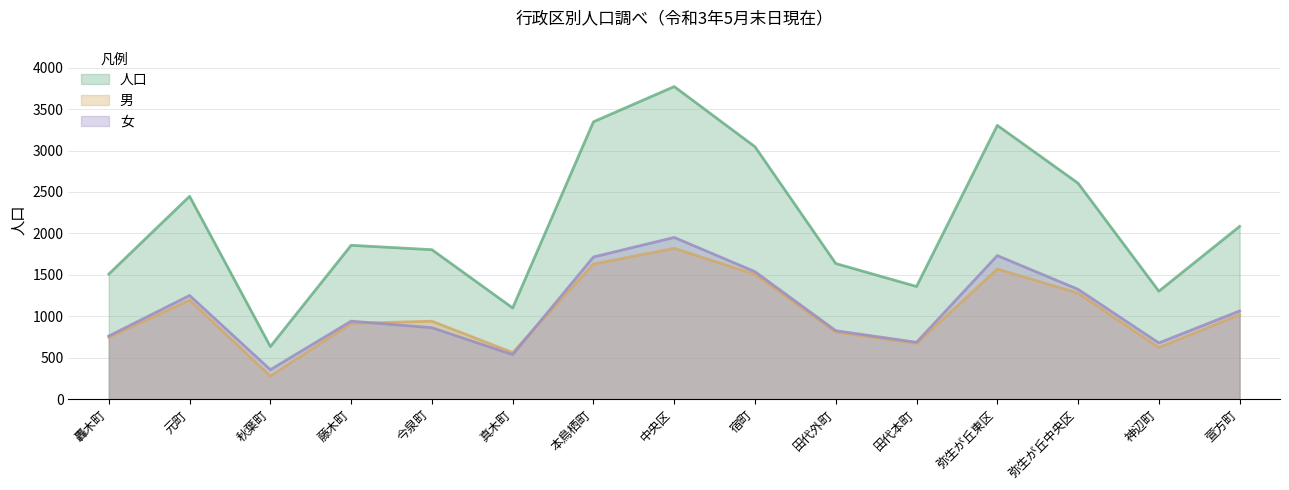

How many times do 男 and 女 cross each other?

2